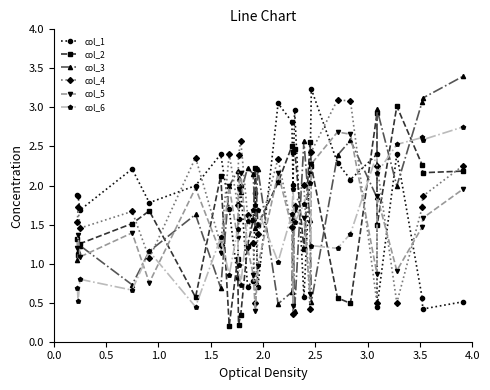

After their last crossing, which series has the higher values: col_6 or col_2?

col_6